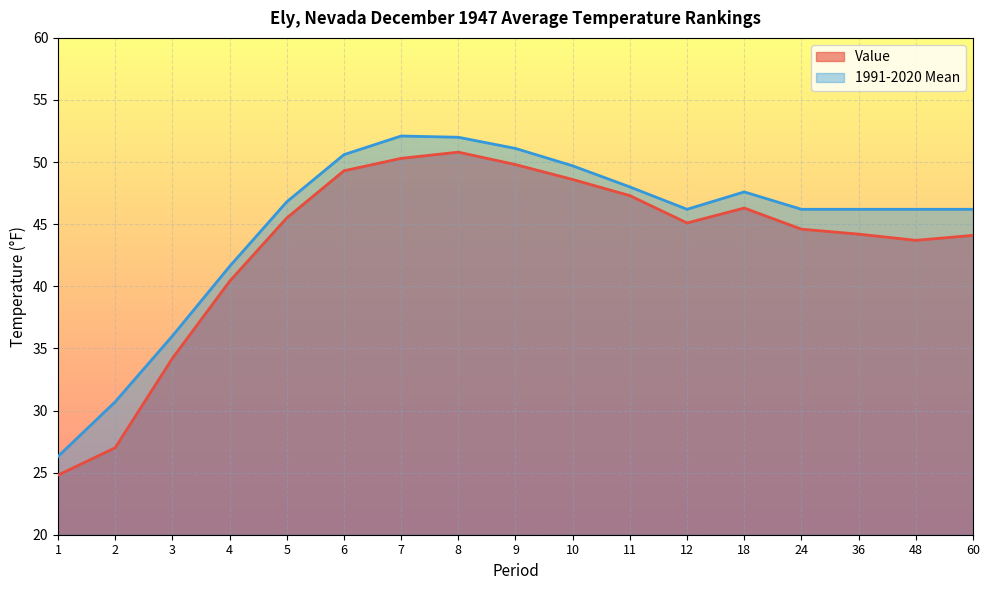

List the series in order of their peak value, lowest first.

Value, 1991-2020 Mean